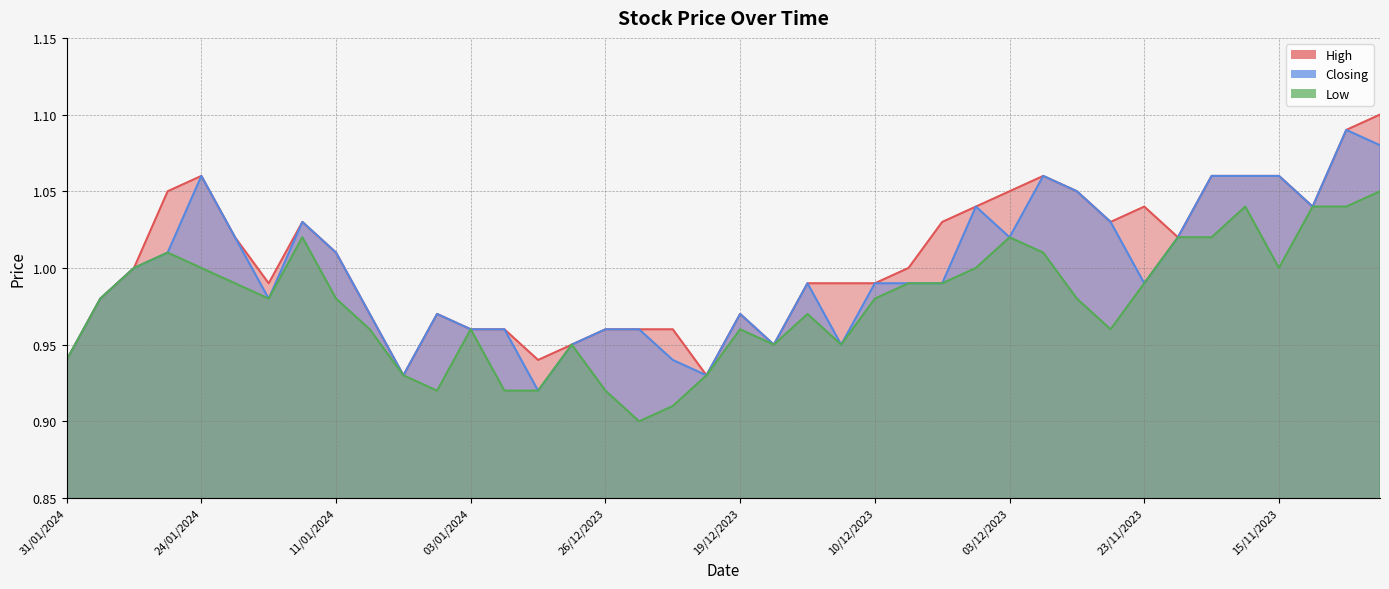

The value of Low at 21/12/2023 is 1.2. True or false?

False